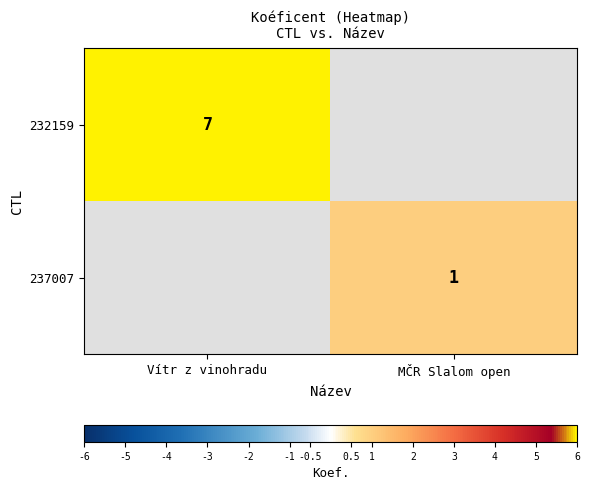

At how many categories does at least one series exceed 6?

1